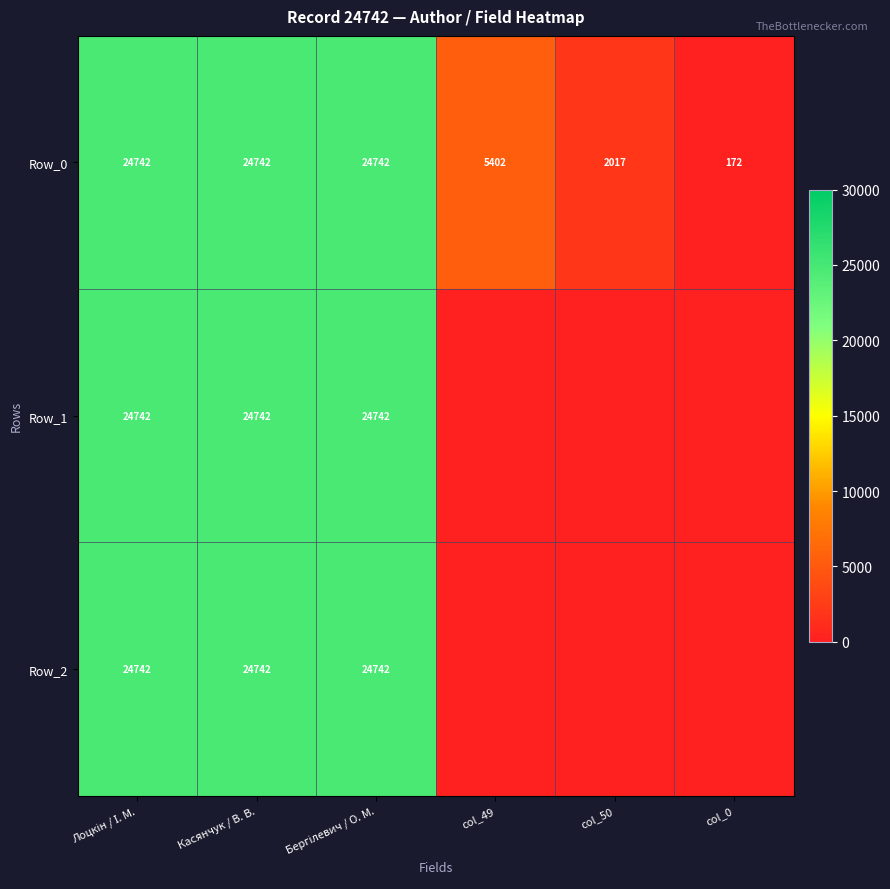

What is the average value of the Row_0 series?

13636